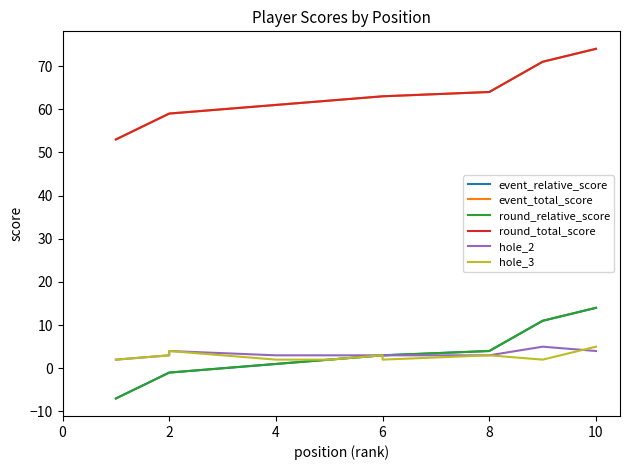

True or false: event_total_score has more than 0 interior local peaks.

False